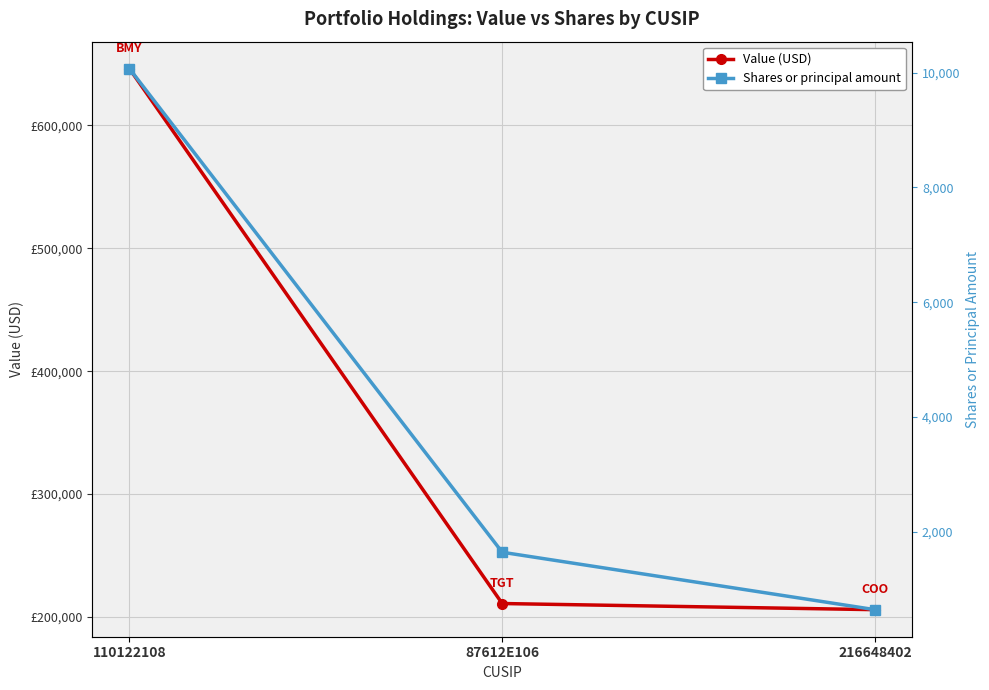

At which category is the sum across all series the highest?

110122108